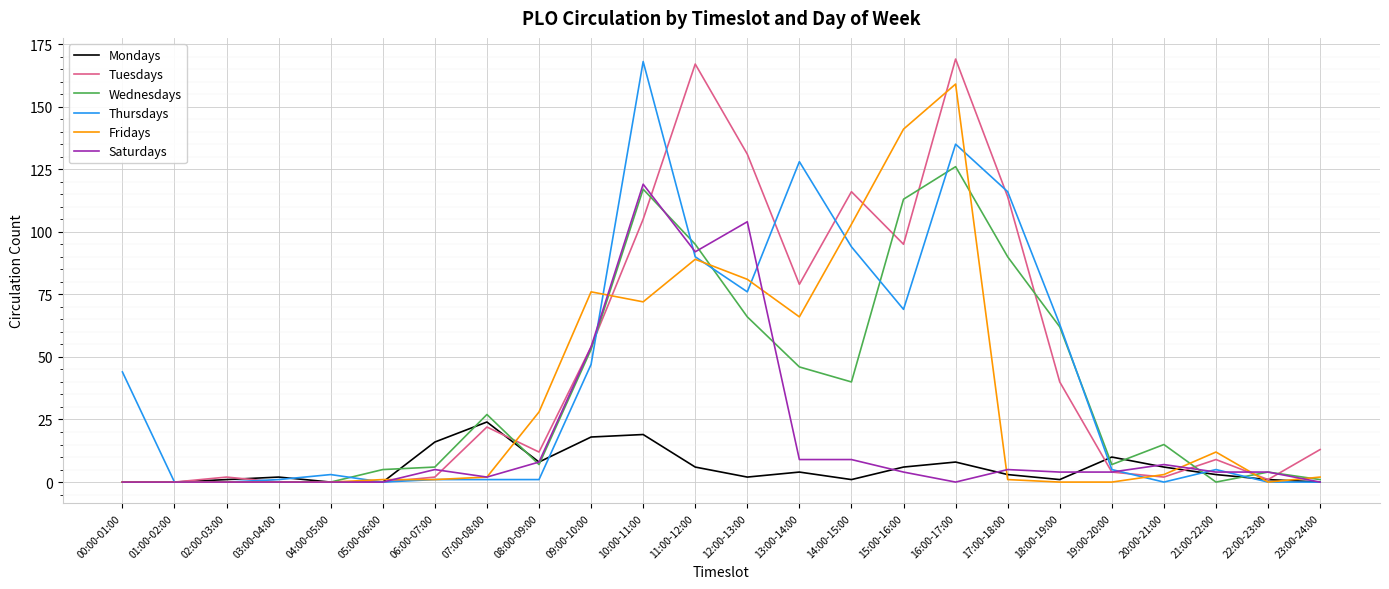

At which label is Tuesdays closest to 84?

13:00-14:00